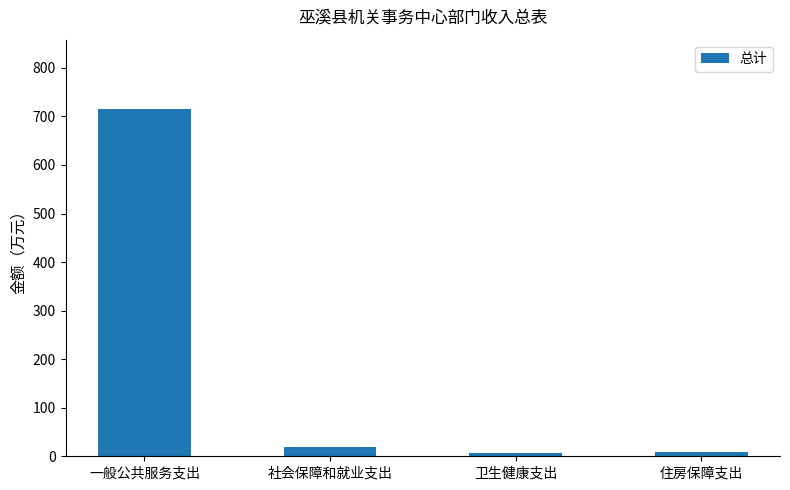

Are the bars grouped side by side (vs. stacked)?

No